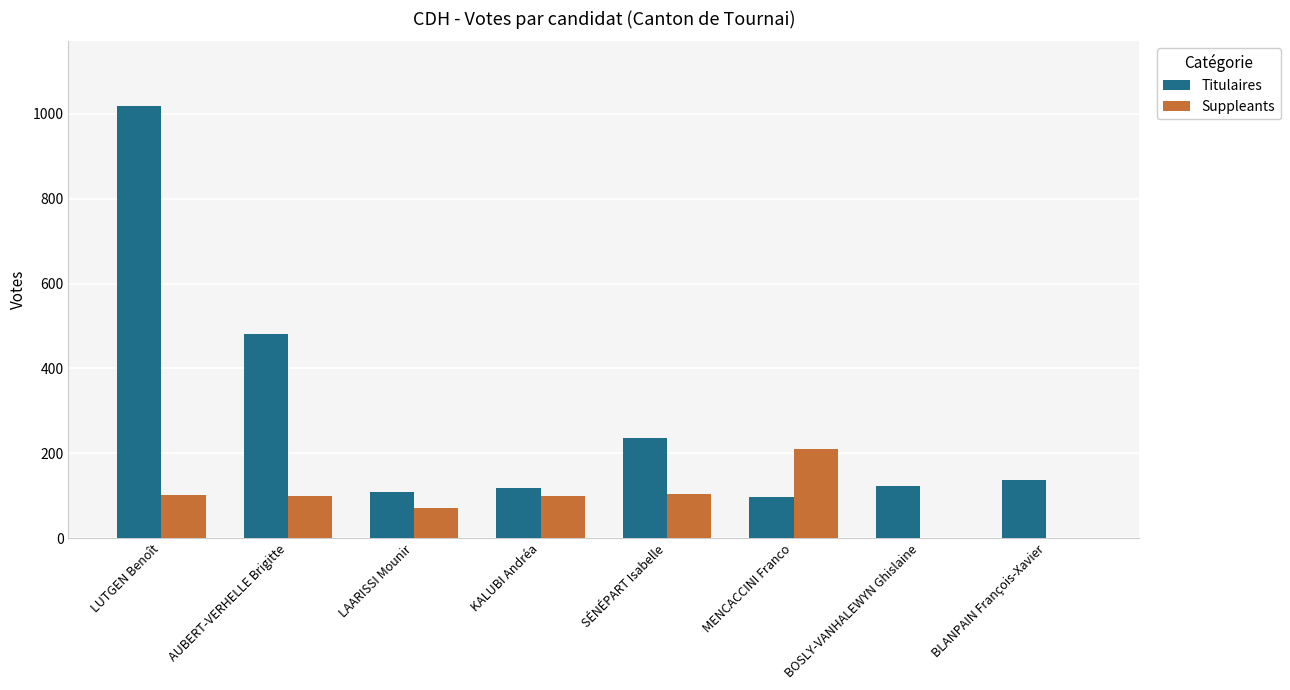

At which label is Titulaires closest to 558?

AUBERT-VERHELLE Brigitte